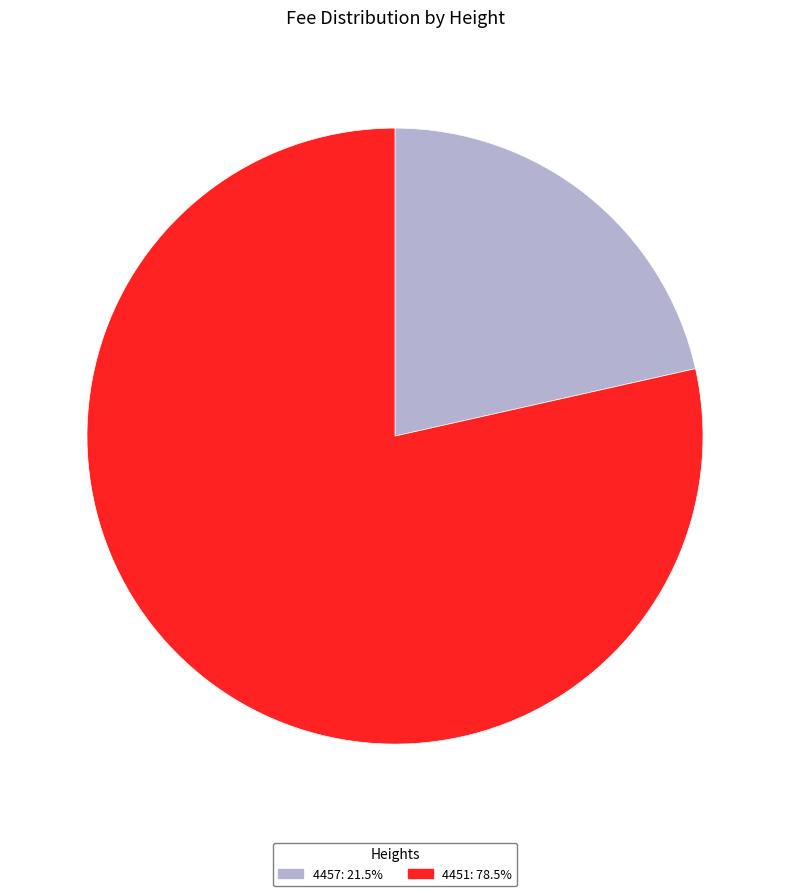

Combined, do 4451 and 4457 account for over 50%?

Yes